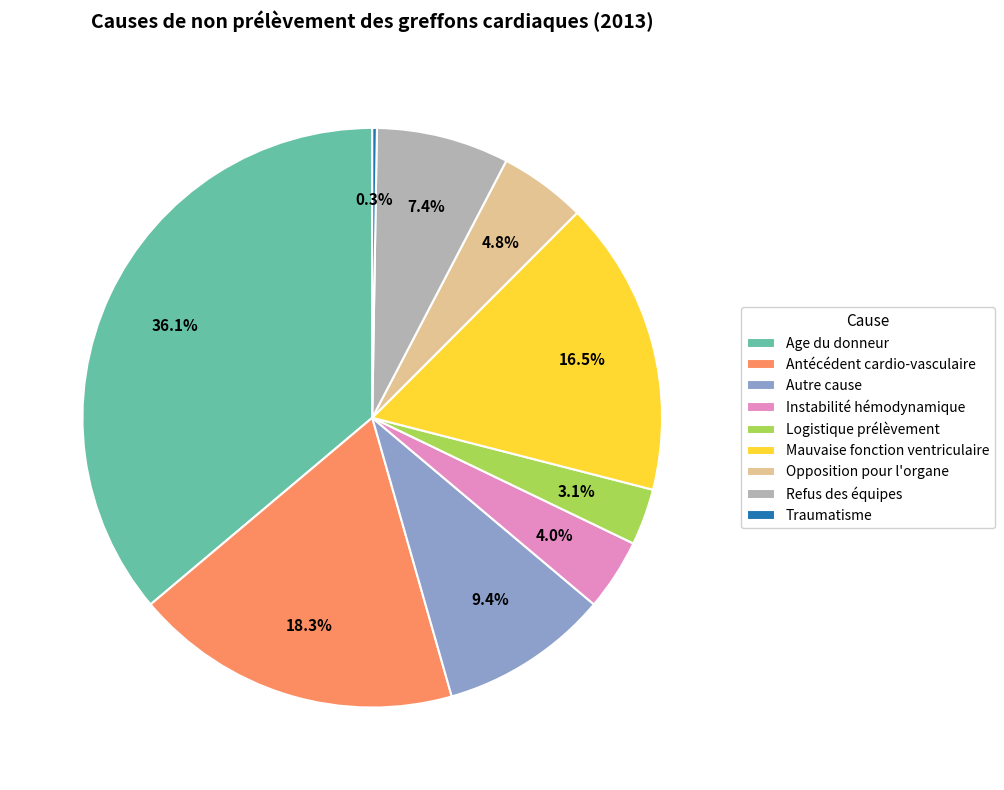

Do Mauvaise fonction ventriculaire and Age du donneur together represent more than half of the pie?

Yes